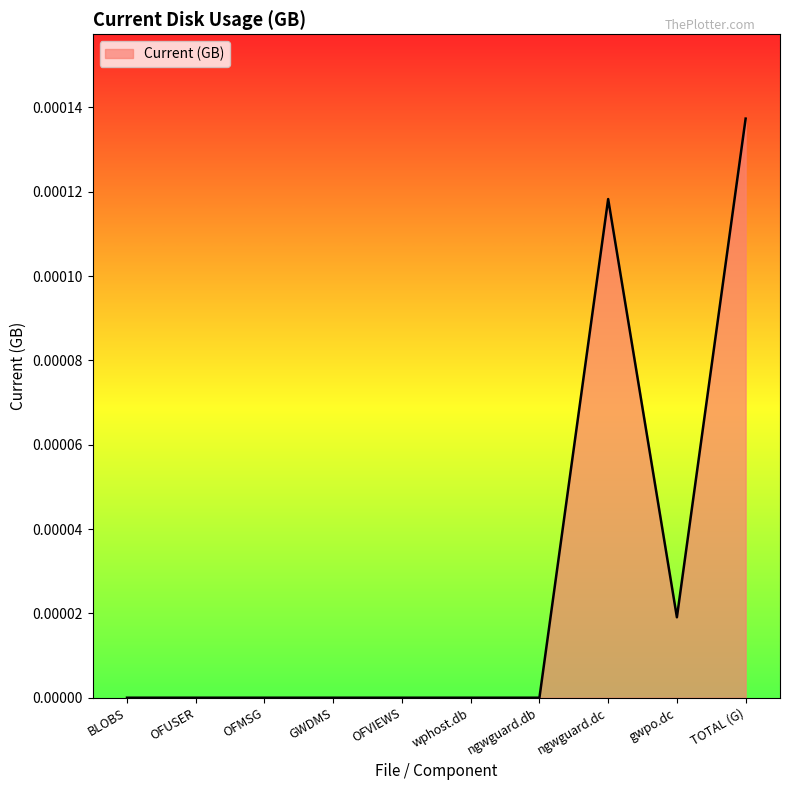

The chart shows a value of 0.0 at wphost.db. True or false?

True